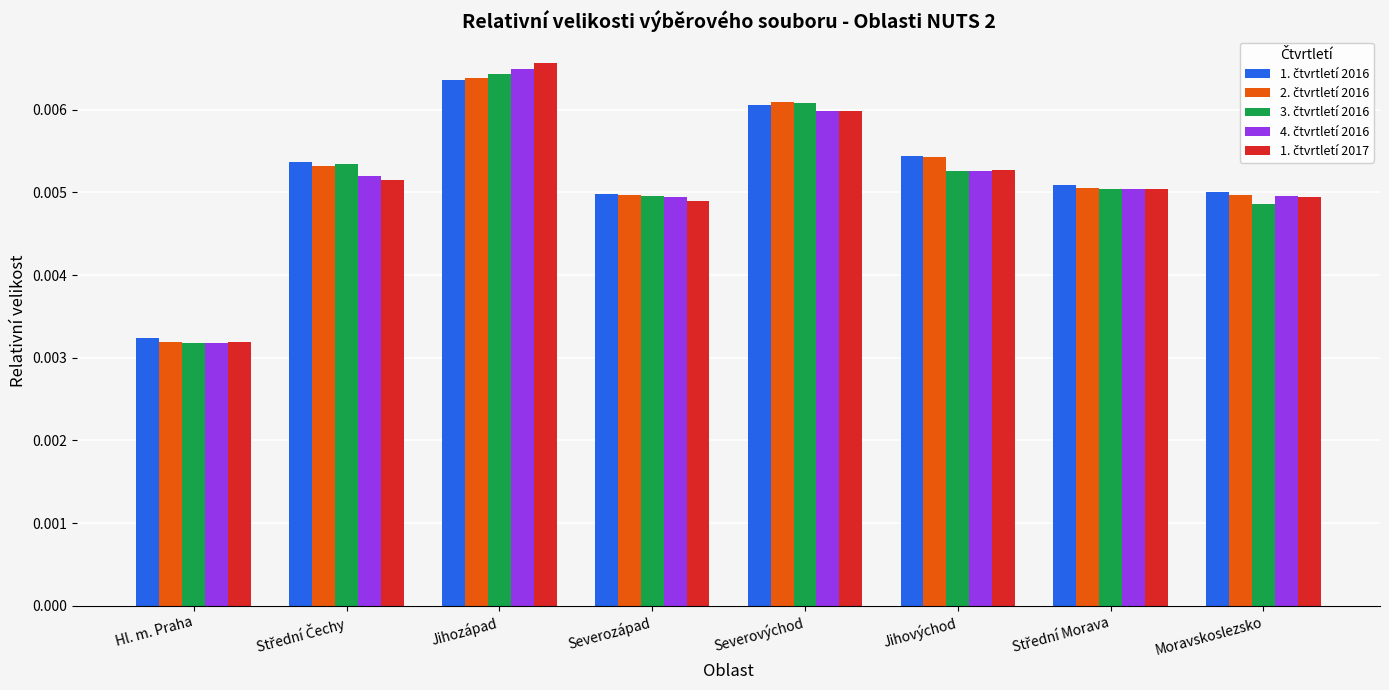

At how many categories does at least one series exceed 0?

8